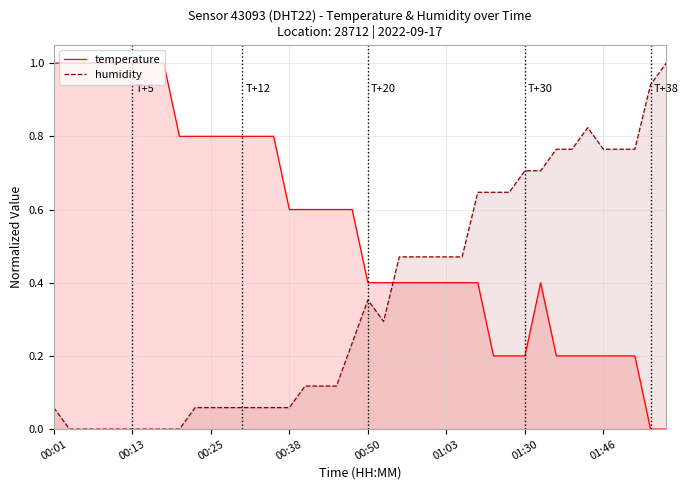

Which series has the largest total across all categories?

temperature